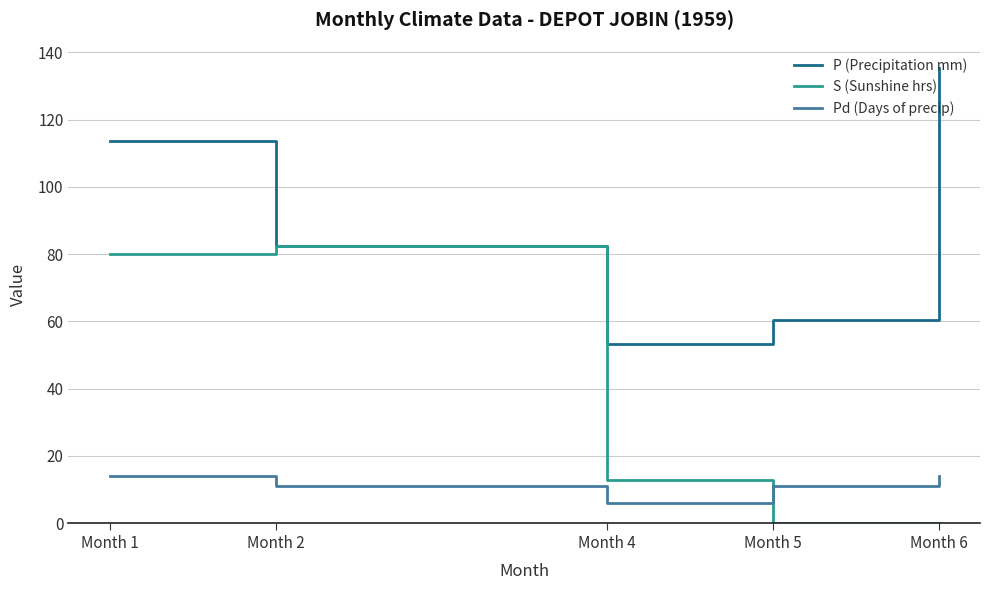

At which label is S (Sunshine hrs) closest to 41?

Month 4